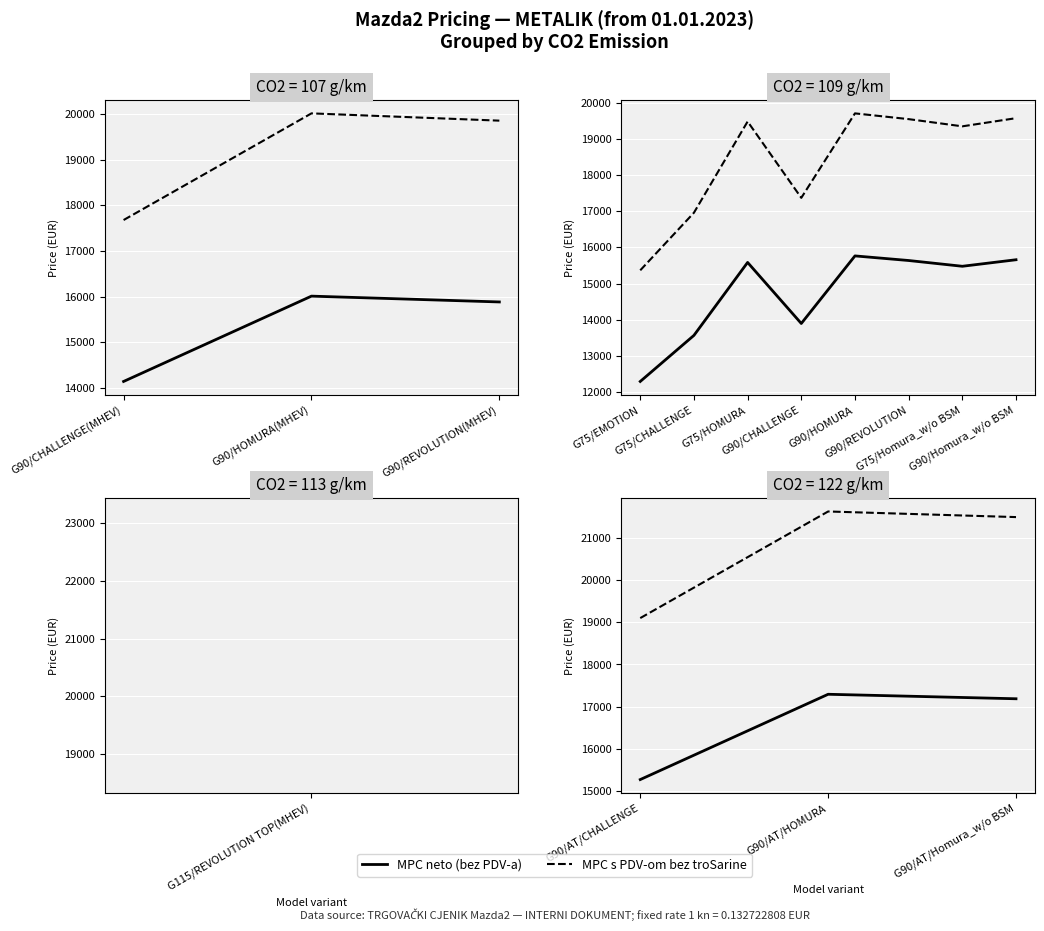

What position from the left is G90/AT/Homura_w/o BSM?

3